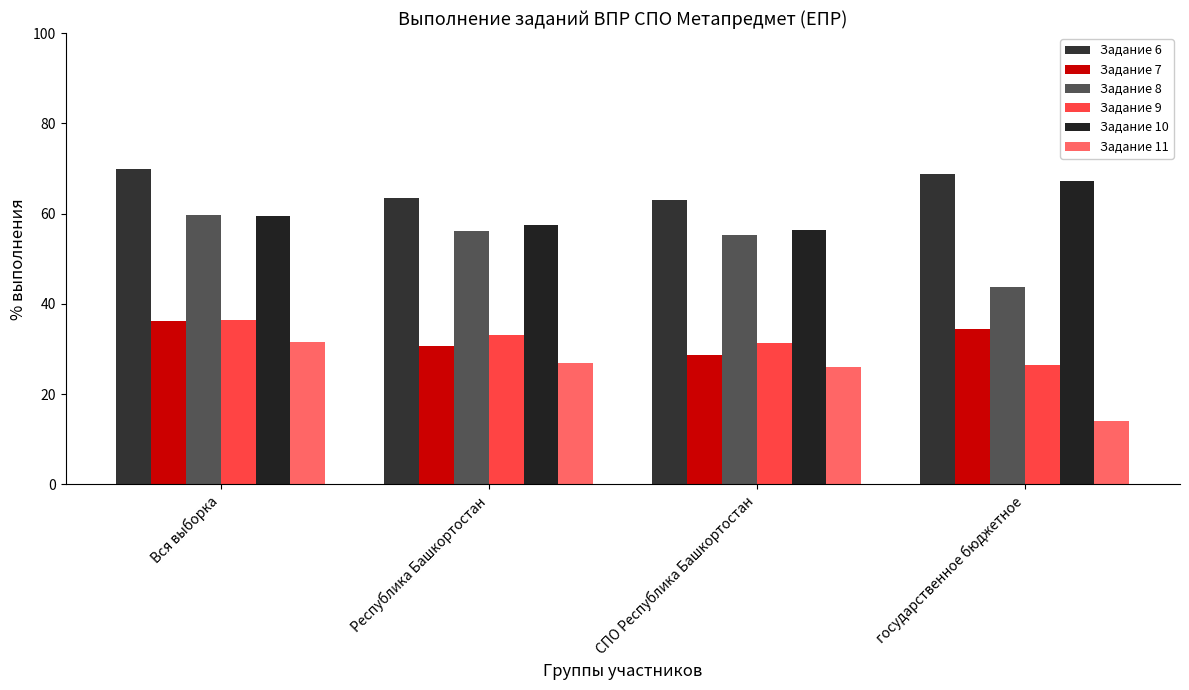

What is the minimum value for Задание 10?

56.4